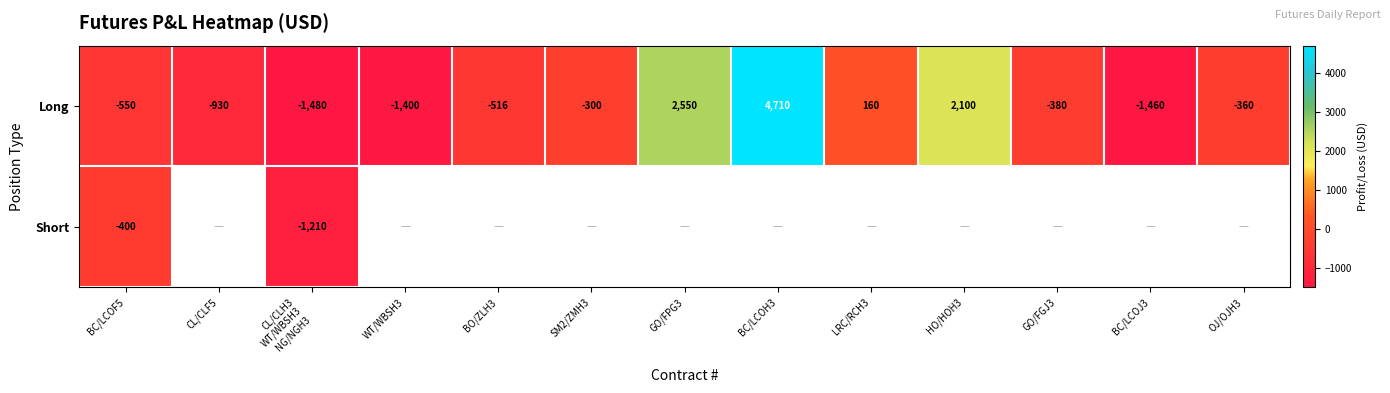

What is the difference between the maximum and second lowest values in the Long series?

6170.0